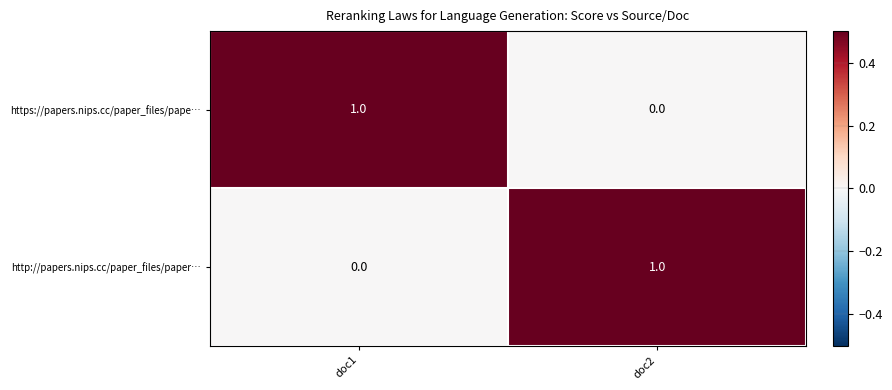

Which category has the lowest value in the http://papers.nips.cc/paper_files/paper… series?

doc1